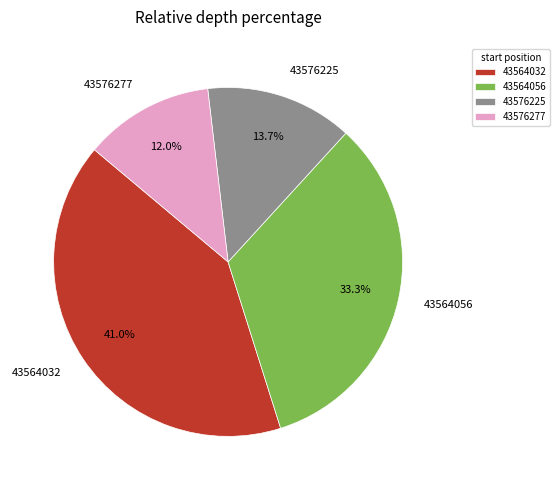

Does 43564056 represent more than half of the total?

No